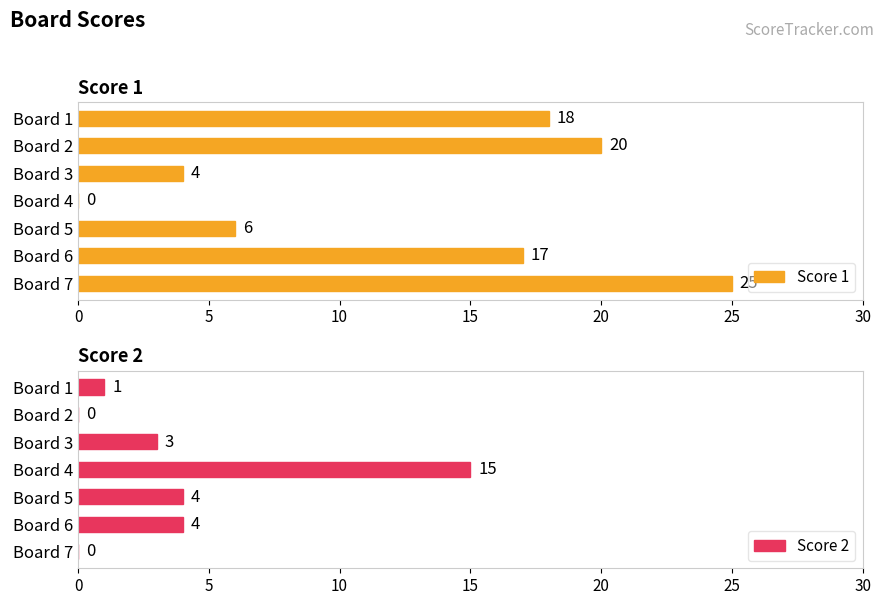

The Score 2 series shows 0 at Board 2. True or false?

True